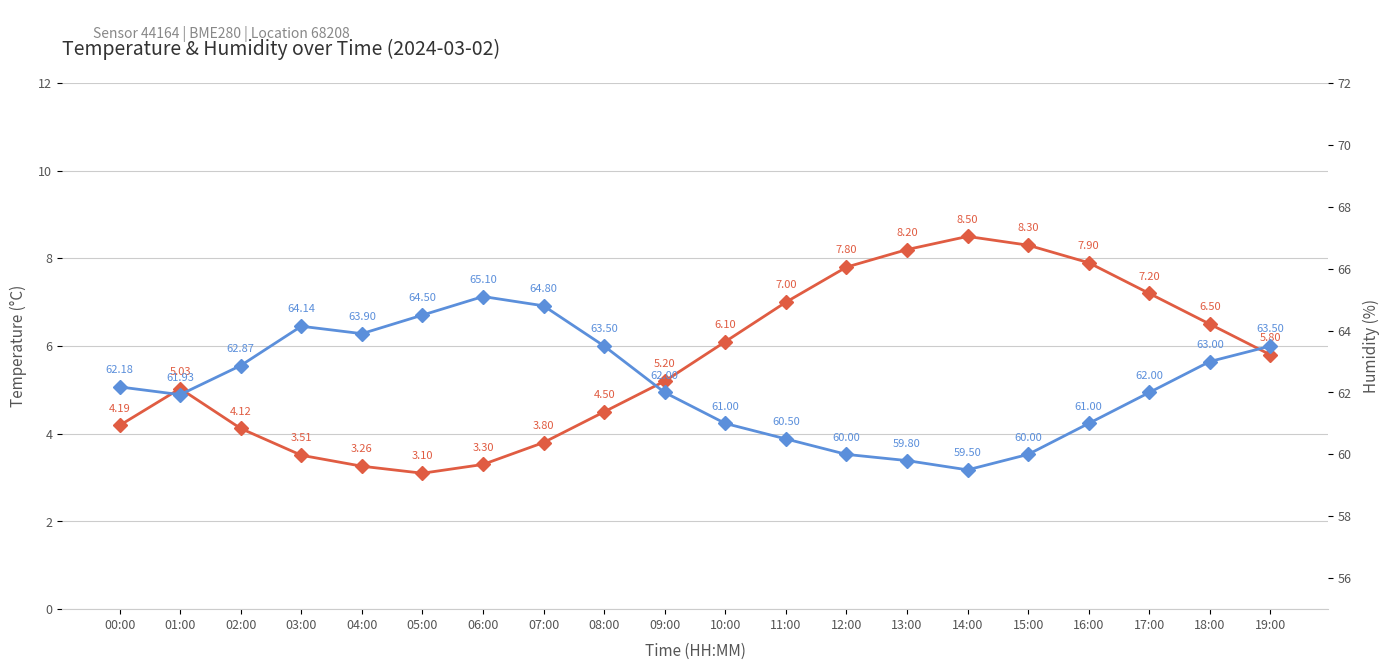

The Temperature series shows 1.0 at 03:00. True or false?

False